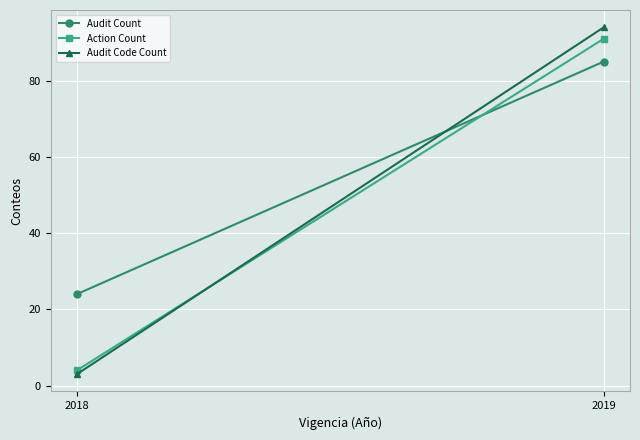

At how many categories does at least one series exceed 4?

2